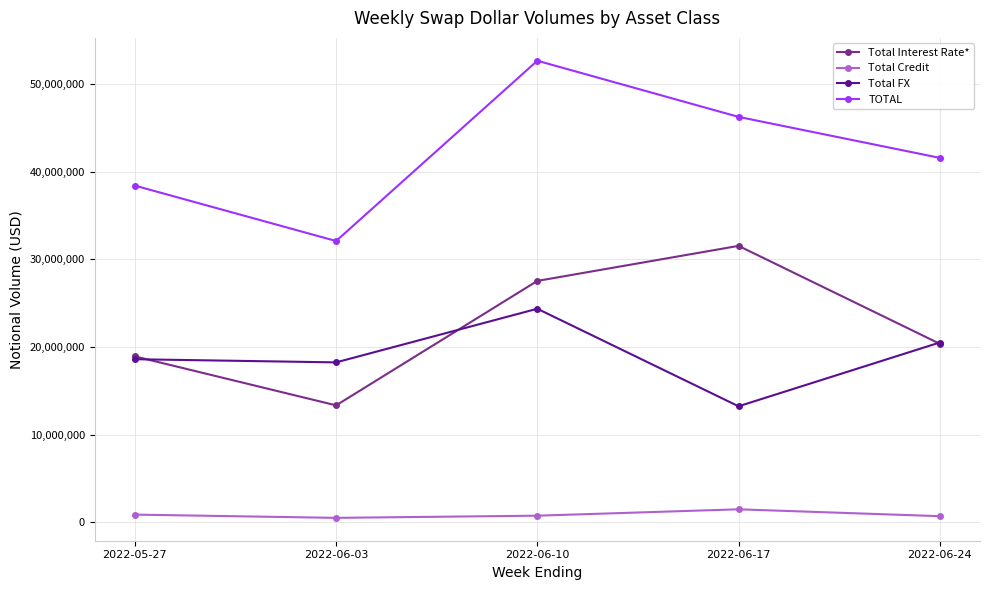

Where is the first local maximum for Total FX?

2022-06-10